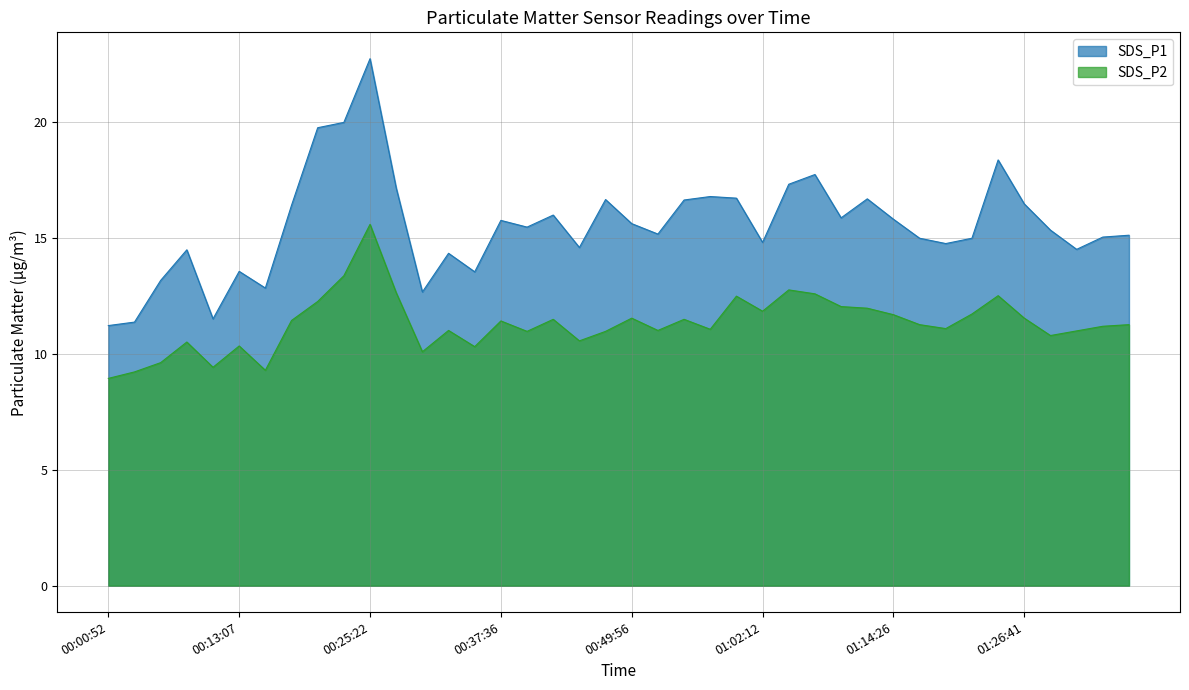

The value of SDS_P1 at 00:25:22 is 9.6. True or false?

False